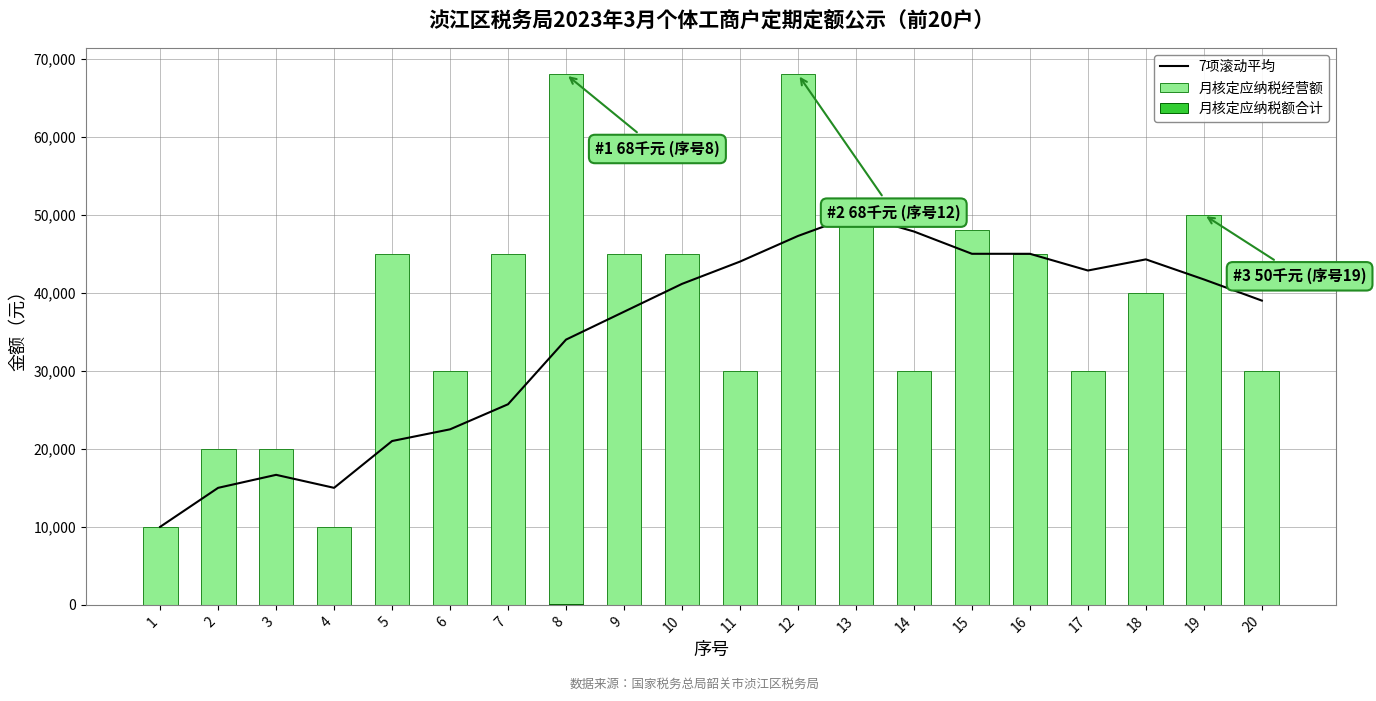

What is the average value of the 7项滚动平均 series?

34279.8